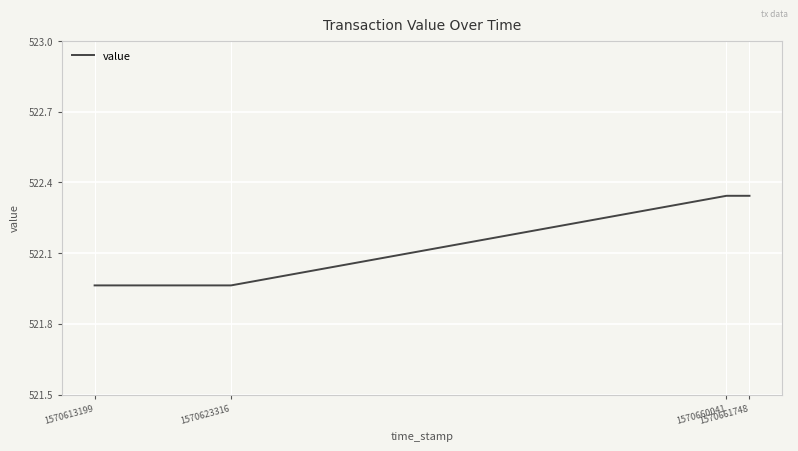

What is the ratio of the value at 1570660041 to the value at 1570613199?

1.0